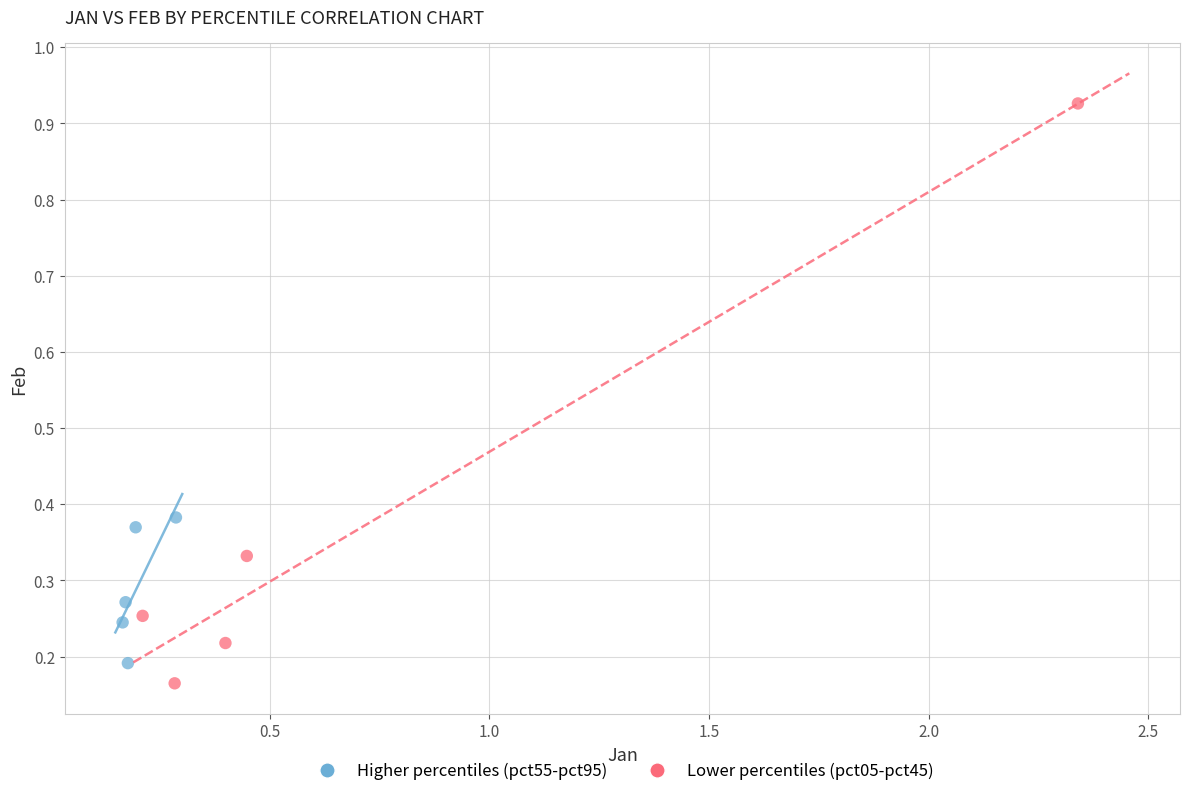

Which series has the widest spread of Y values?

Lower percentiles (pct05-pct45)